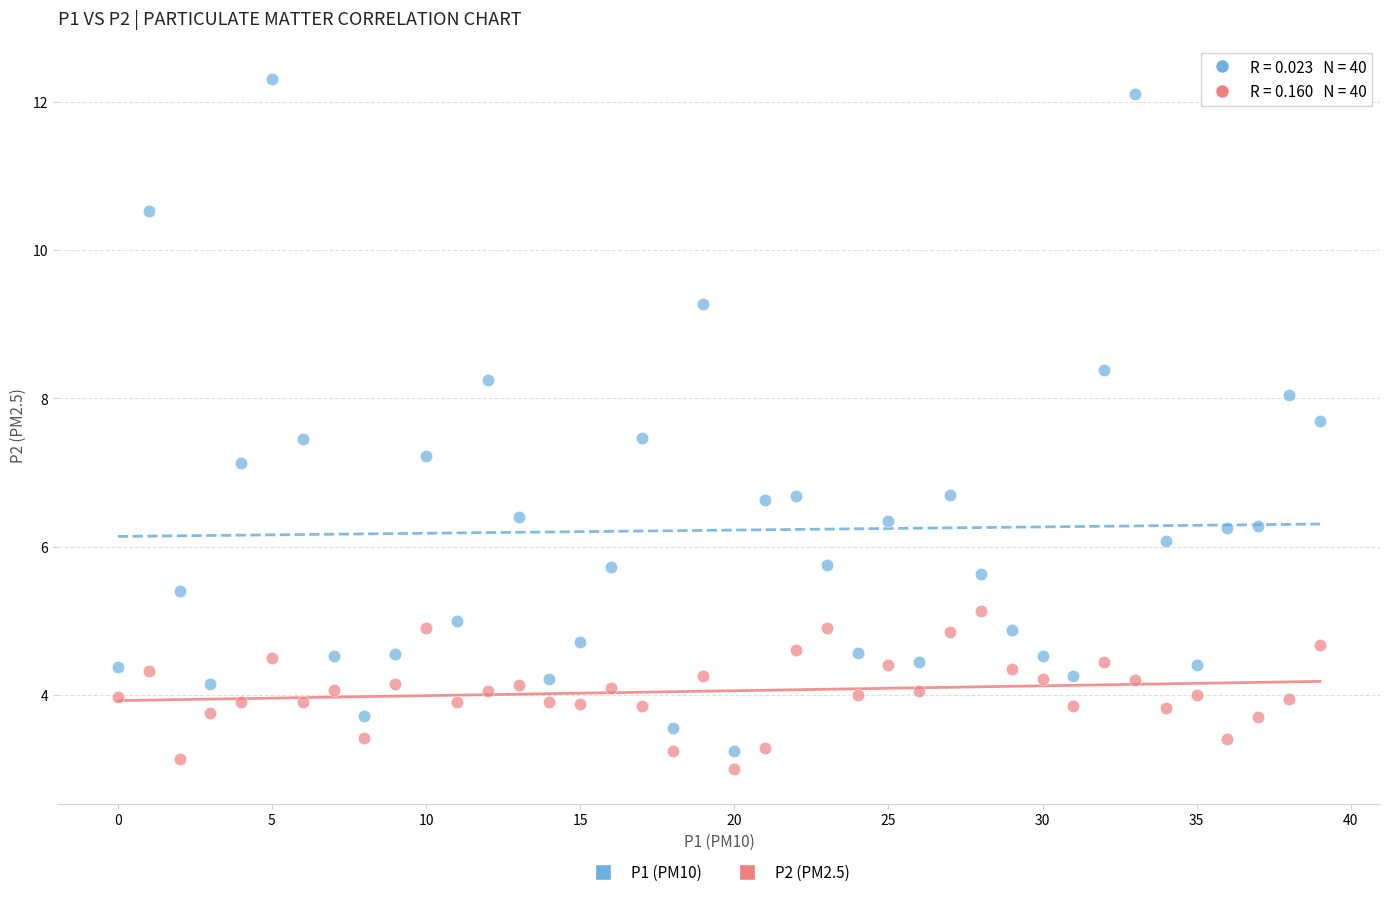

Across all data points, what is the range of Y values (max minus min)?

9.3